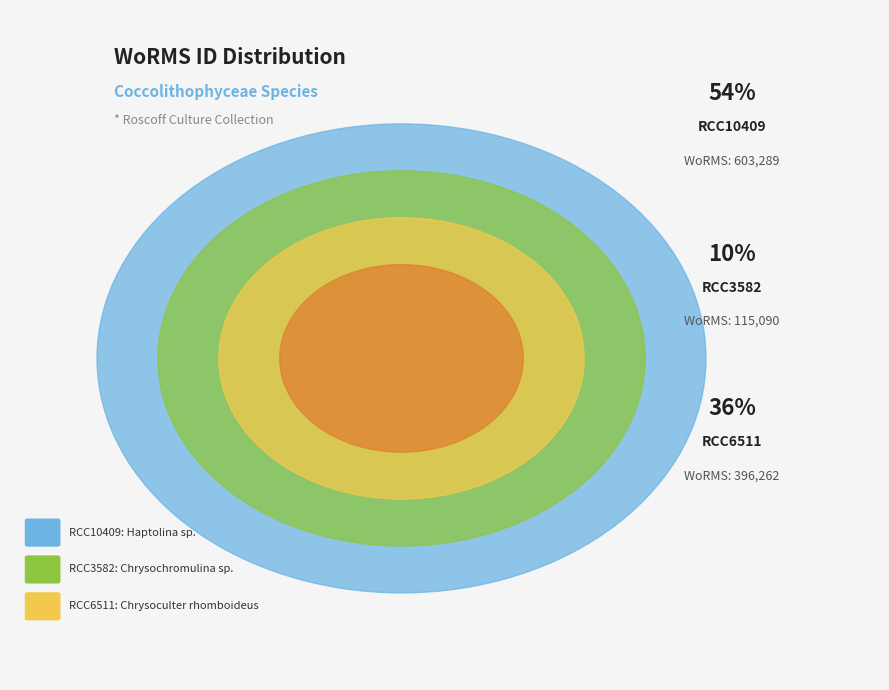

The RCC3582 slice represents 10% of the pie. True or false?

True